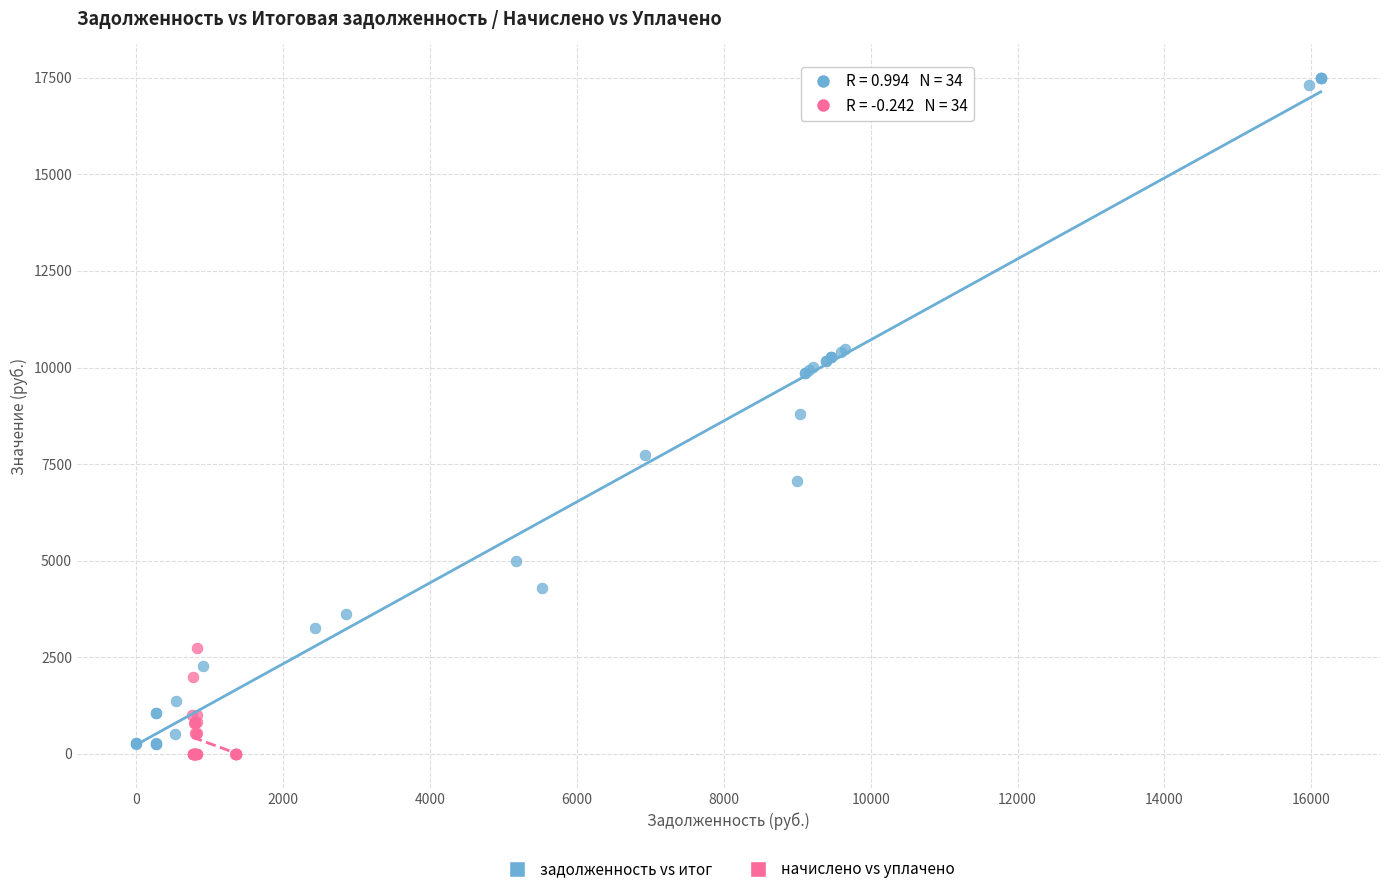

Which series has the widest spread of Y values?

задолженность vs итог